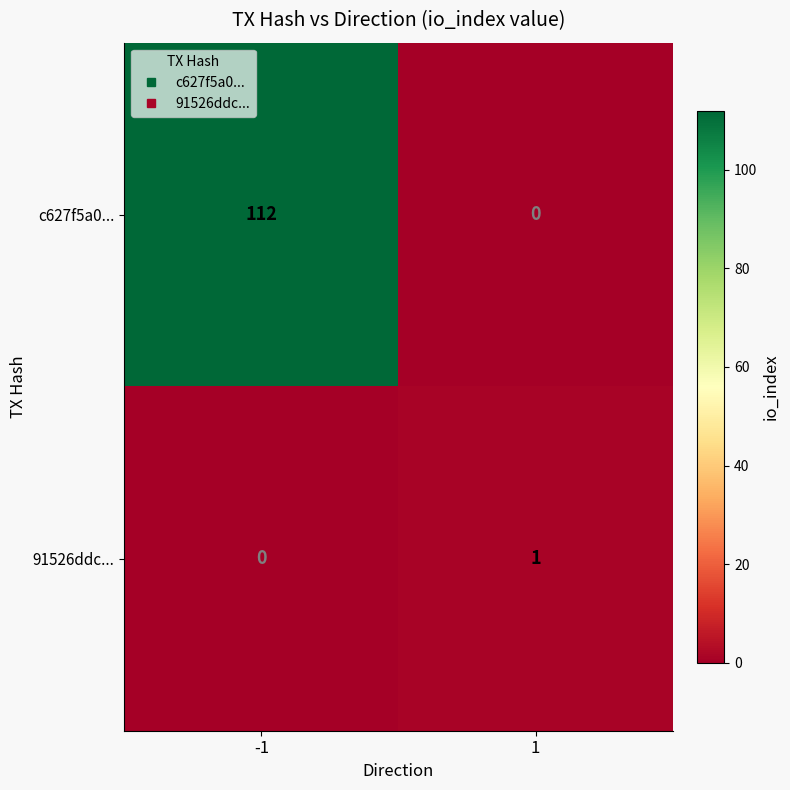

List the series in order of their overall mean, highest first.

c627f5a0..., 91526ddc...